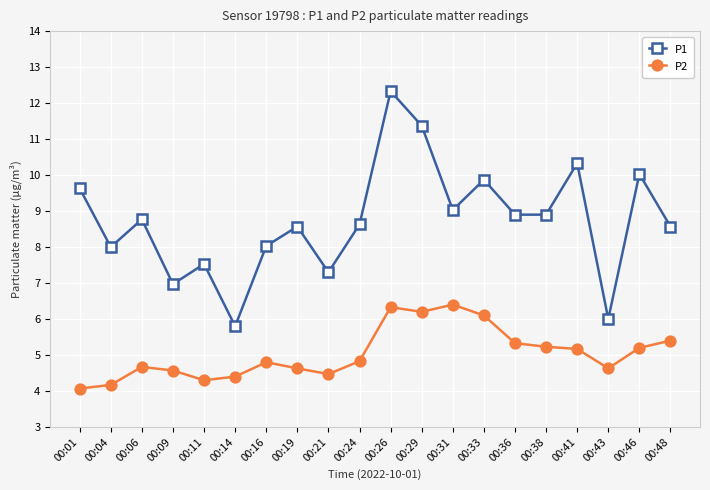

Read the P2 value at 00:26.

6.3